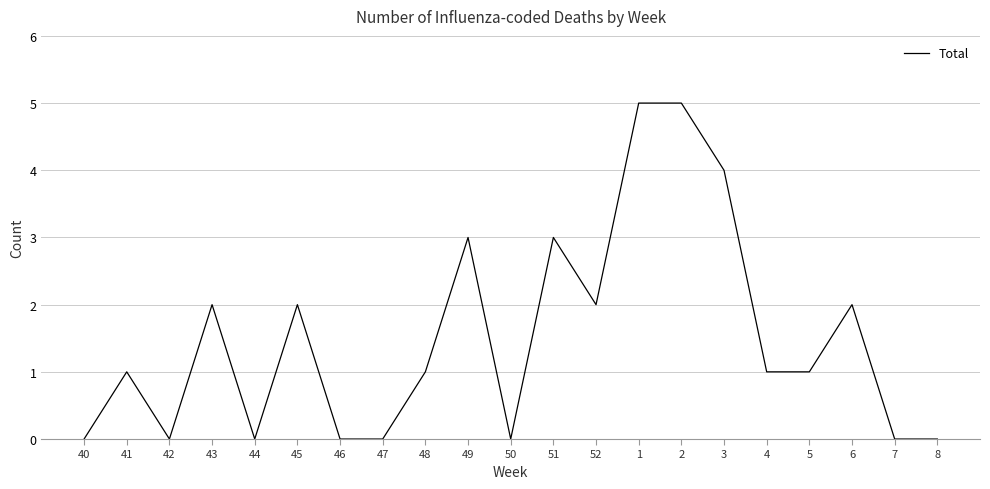

What is the greatest value displayed?

5